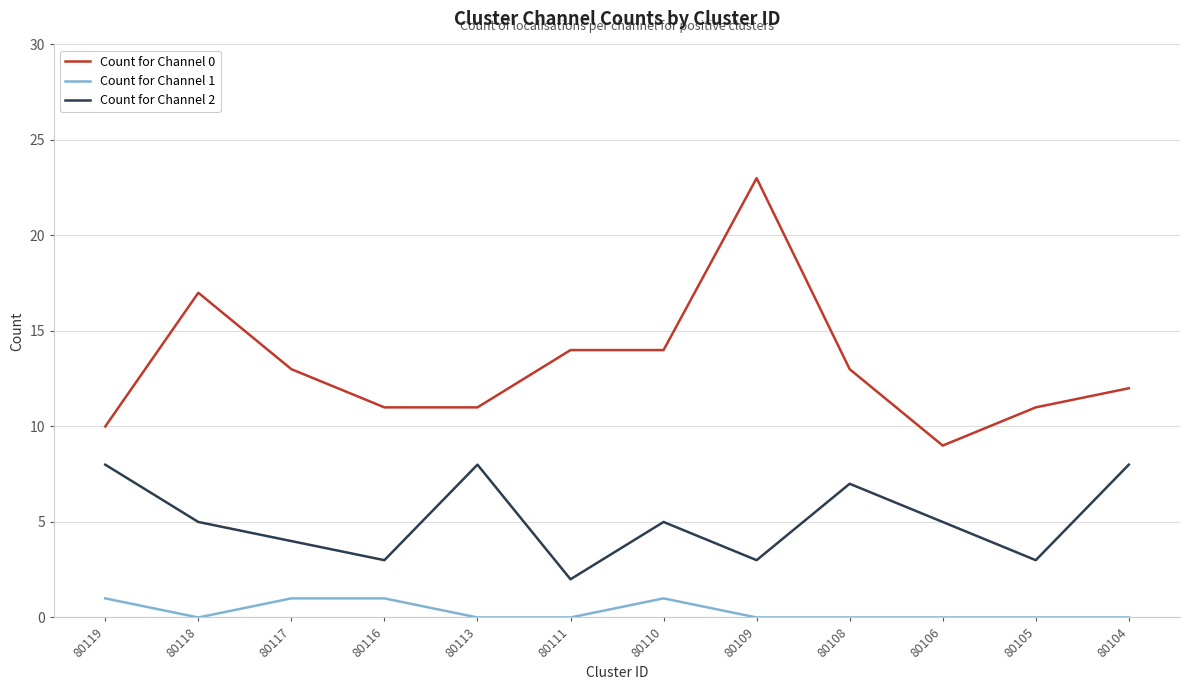

What is the greatest value displayed?

23